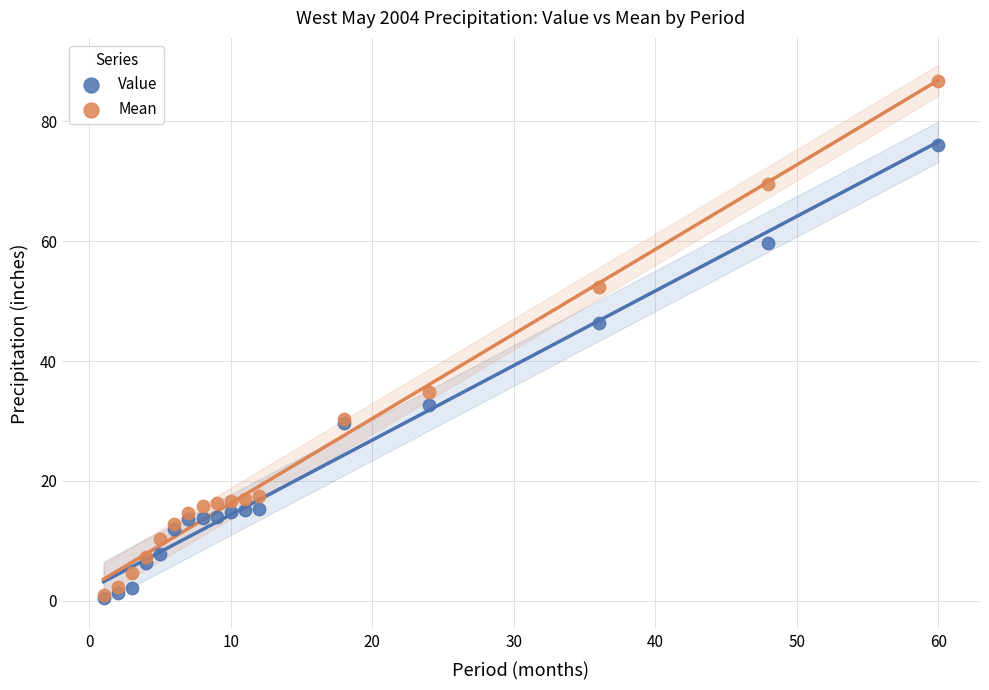

Which series reaches the maximum Y coordinate?

Mean